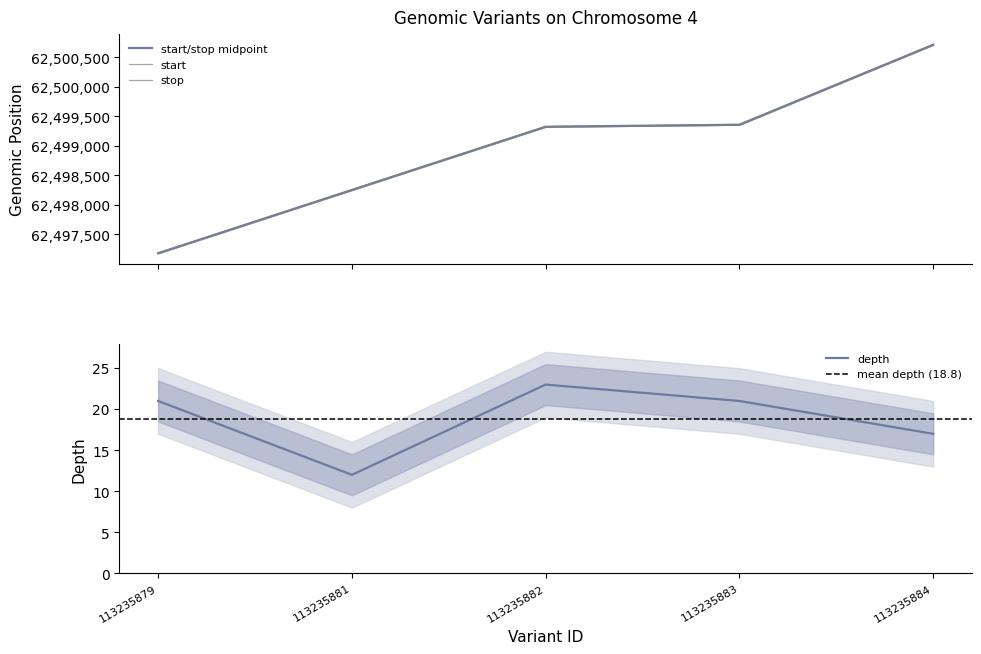

At which label is start closest to 62498945?

113235882